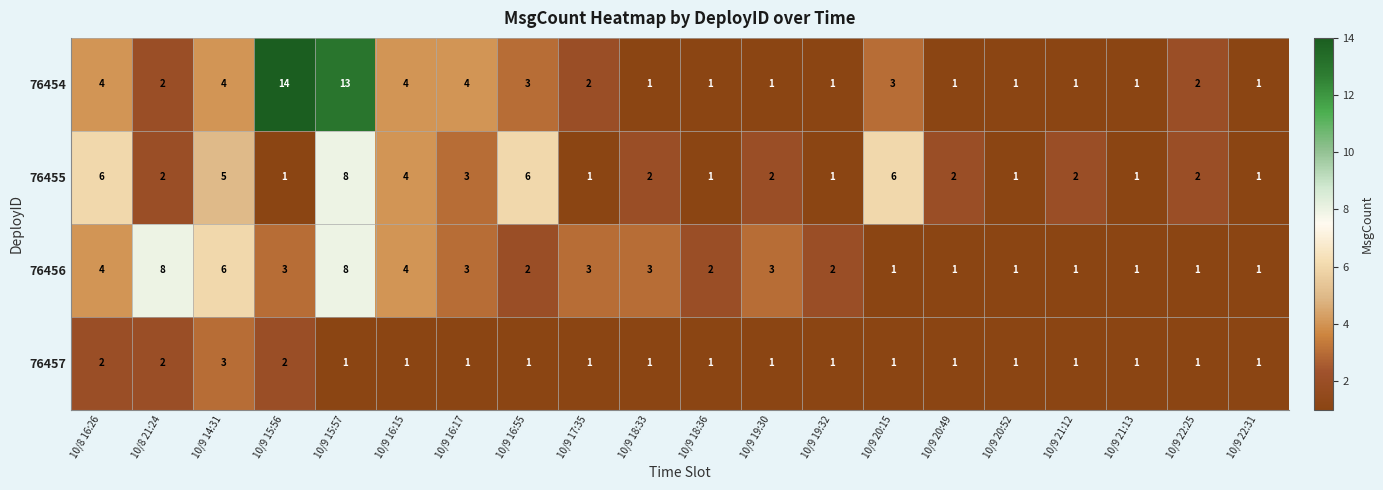

Where does the 76456 series first go above 3?

10/8 16:26